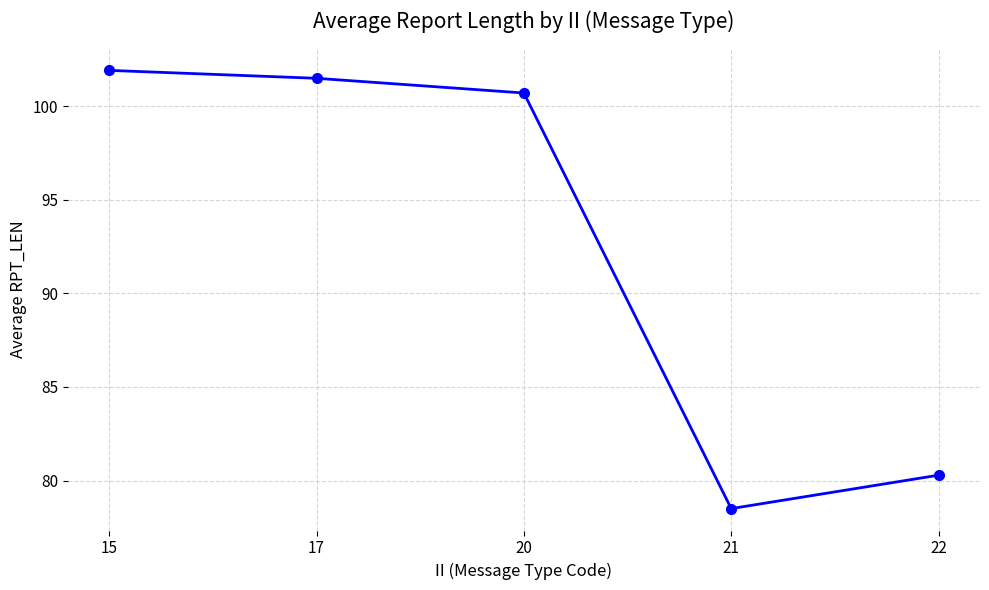

How many lines are shown in the chart?

1